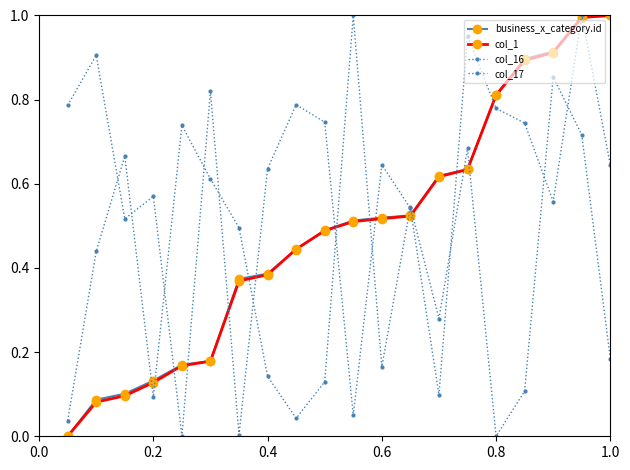

Is this an area chart (filled region under the line)?

No